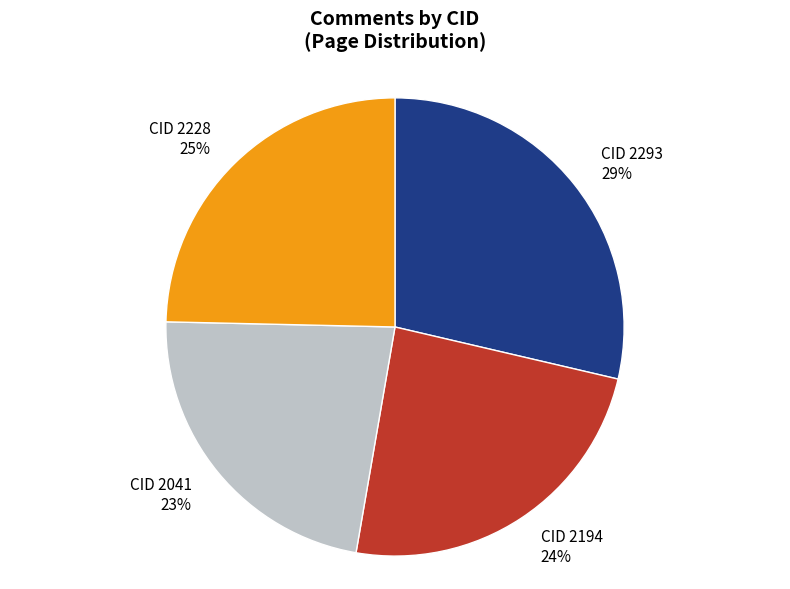

Which has a higher value, CID 2228 25% or CID 2194 24%?

CID 2228 25%